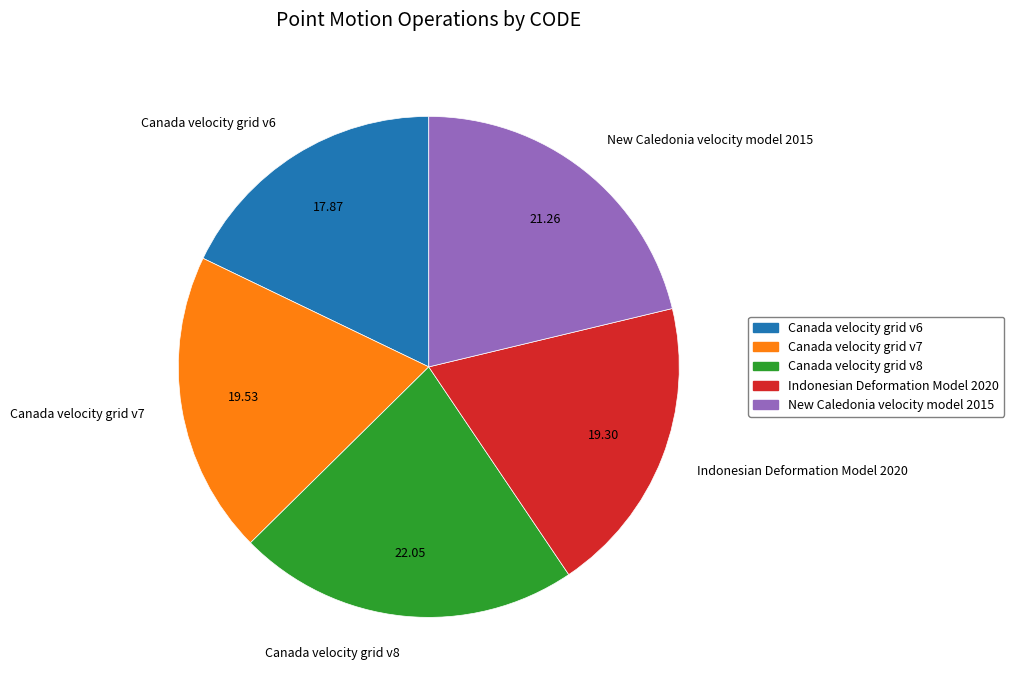

Combined, do Canada velocity grid v6 and Canada velocity grid v8 account for over 50%?

No